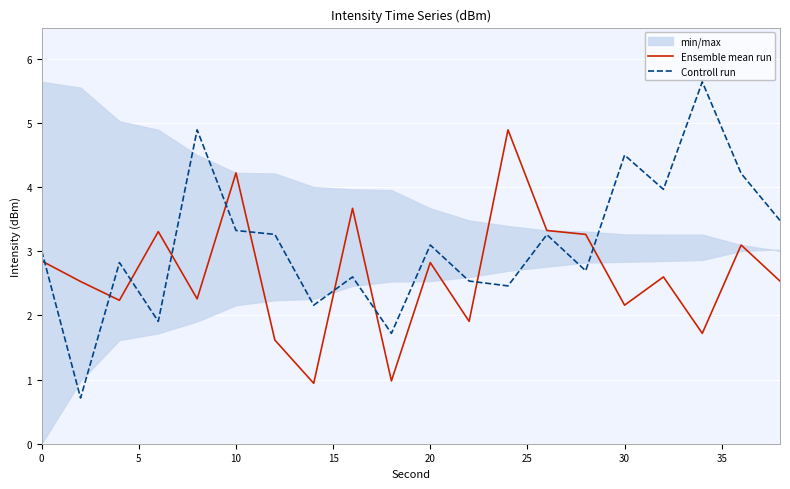

Does the chart display data point markers on the line(s)?

No